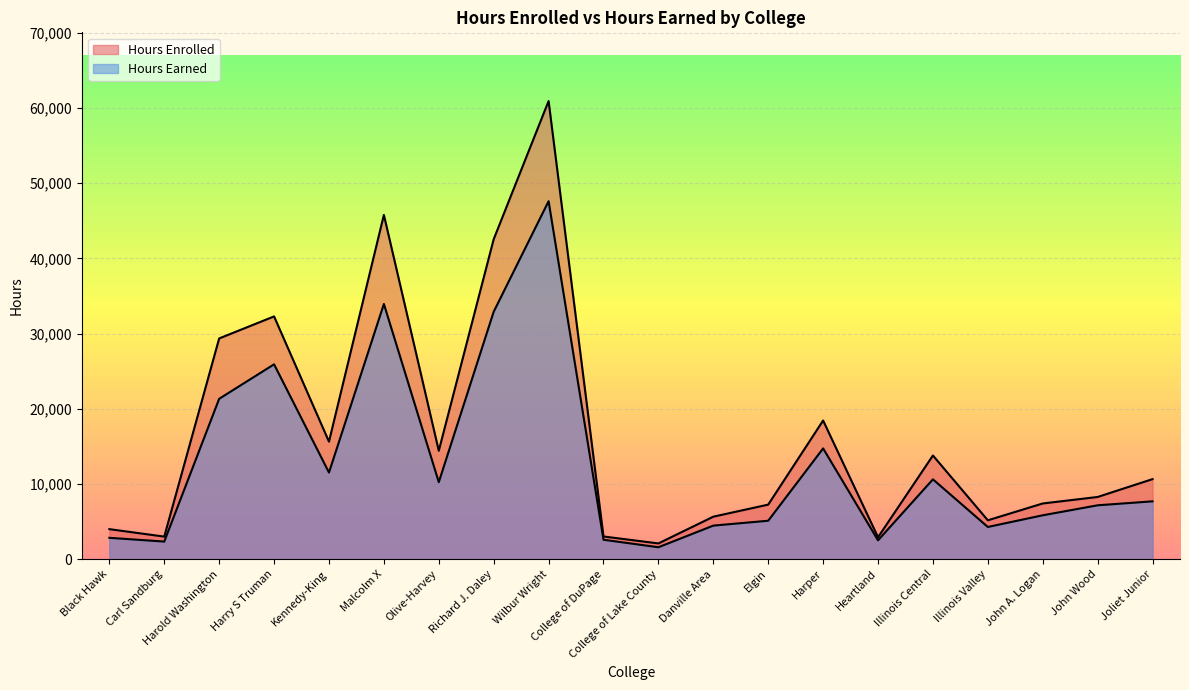

Where does the Hours Earned series first go above 7686?

Harold Washington